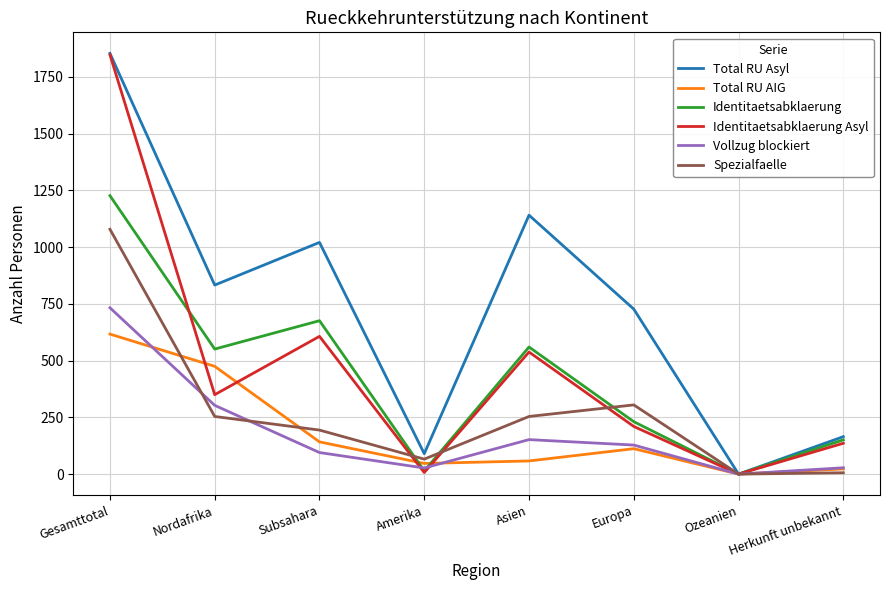

What is the sum of the Vollzug blockiert values at Herkunft unbekannt and Nordafrika?

331